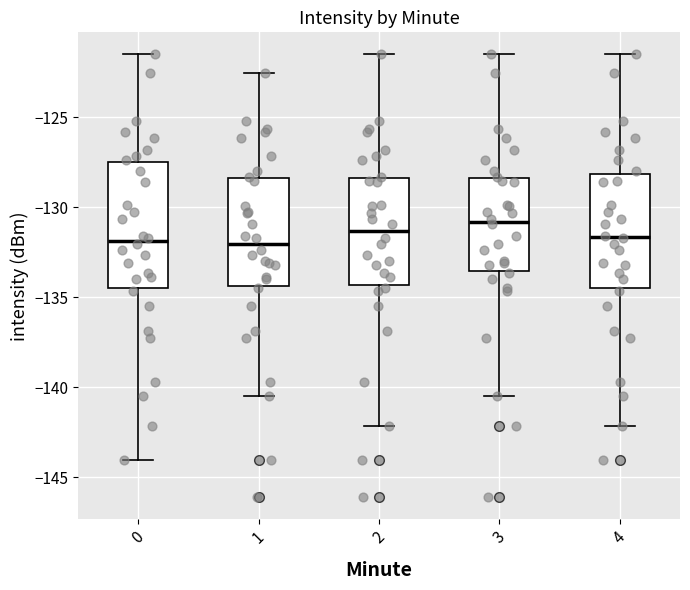

Comparing the boxes themselves (not the whiskers), which one is the tallest?

0